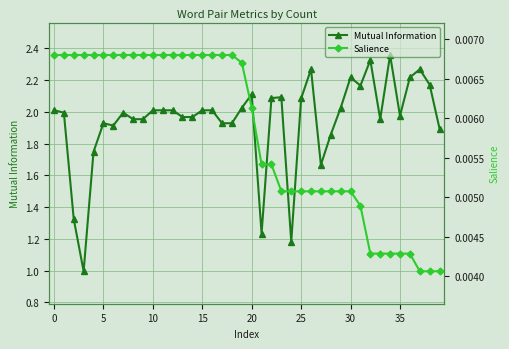

Reading left to right, transcribe all the data shown in this chart.

Mutual Information: 2.0	2.0	1.3	1.0	1.7	1.9	1.9	2.0	2.0	2.0	2.0	2.0	2.0	2.0	2.0	2.0	2.0	1.9	1.9	2.0	2.1	1.2	2.1	2.1	1.2	2.1	2.3	1.7	1.9	2.0	2.2	2.2	2.3	2.0	2.4	2.0	2.2	2.3	2.2	1.9
Salience: 0.0	0.0	0.0	0.0	0.0	0.0	0.0	0.0	0.0	0.0	0.0	0.0	0.0	0.0	0.0	0.0	0.0	0.0	0.0	0.0	0.0	0.0	0.0	0.0	0.0	0.0	0.0	0.0	0.0	0.0	0.0	0.0	0.0	0.0	0.0	0.0	0.0	0.0	0.0	0.0